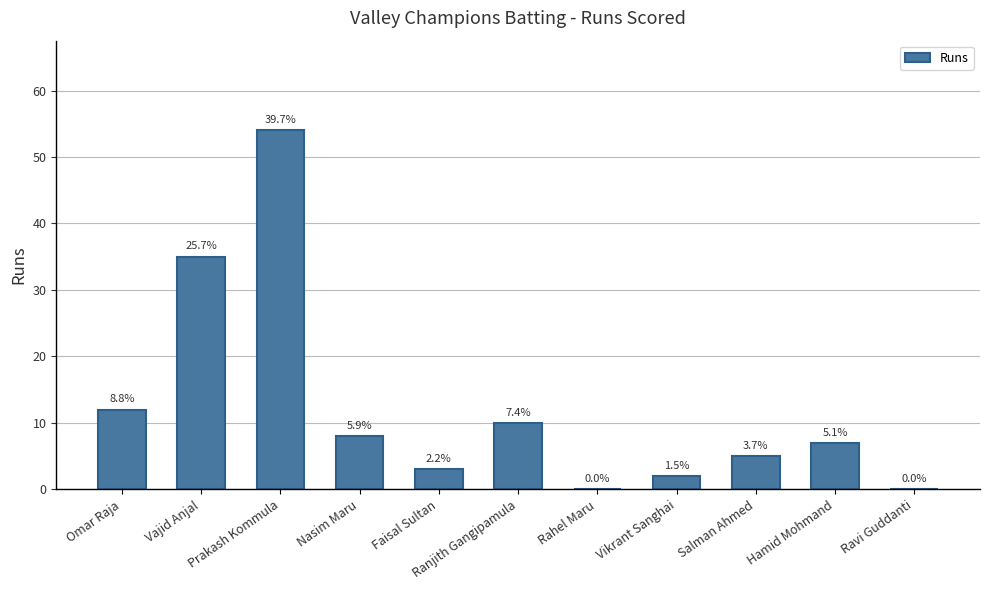

Rank the categories by value from lowest to highest.

Rahel Maru, Ravi Guddanti, Vikrant Sanghai, Faisal Sultan, Salman Ahmed, Hamid Mohmand, Nasim Maru, Ranjith Gangipamula, Omar Raja, Vajid Anjal, Prakash Kommula